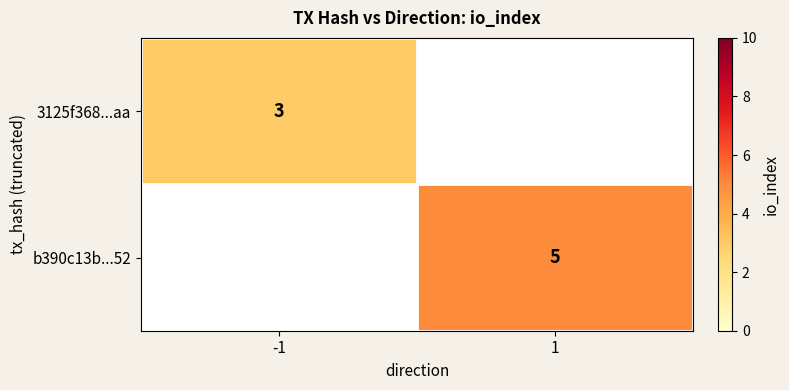

The 3125f368...aa series shows 3 at -1. True or false?

True